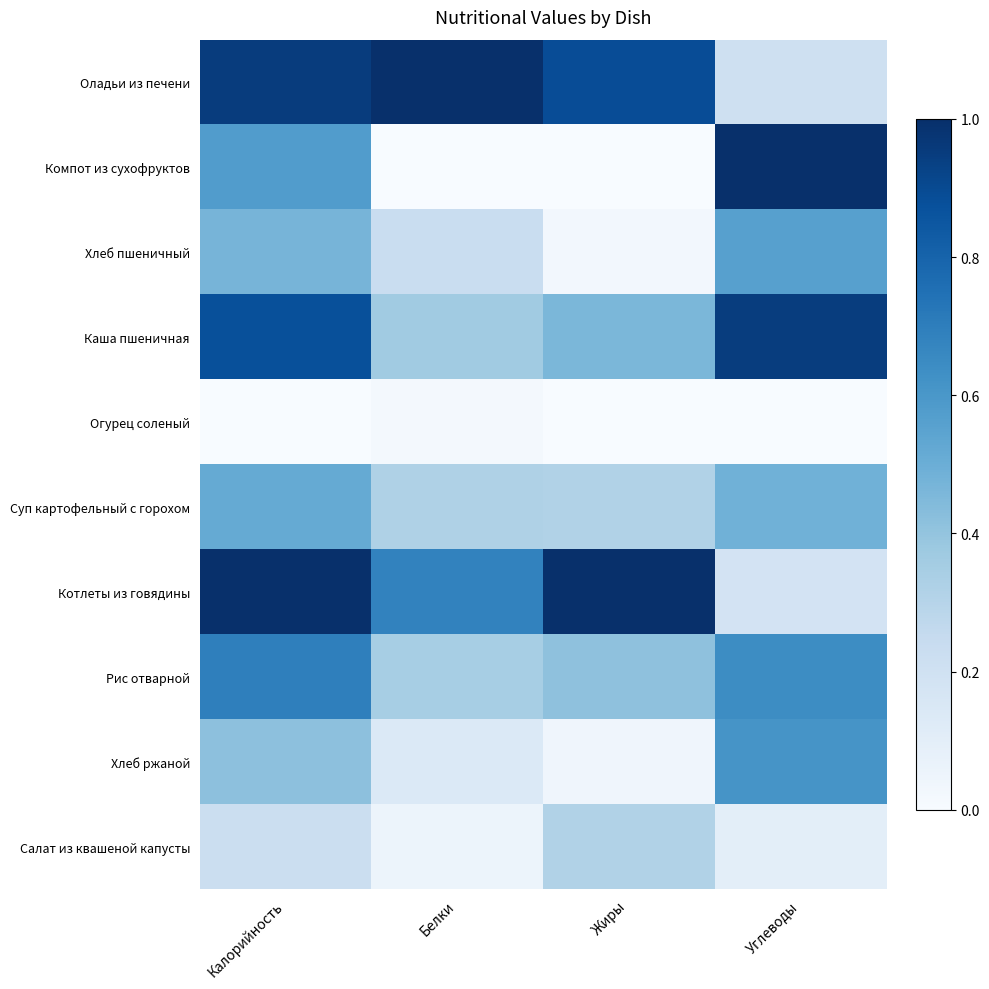

Reading left to right, transcribe all the data shown in this chart.

Оладьи из печени: Калорийность=1.0	Белки=1.0	Жиры=0.9	Углеводы=0.2
Компот из сухофруктов: Калорийность=0.6	Белки=0.0	Жиры=0.0	Углеводы=1.0
Хлеб пшеничный: Калорийность=0.5	Белки=0.2	Жиры=0.0	Углеводы=0.6
Каша пшеничная: Калорийность=0.9	Белки=0.4	Жиры=0.5	Углеводы=0.9
Огурец соленый: Калорийность=0.0	Белки=0.0	Жиры=0.0	Углеводы=0.0
Суп картофельный с горохом: Калорийность=0.5	Белки=0.3	Жиры=0.3	Углеводы=0.5
Котлеты из говядины: Калорийность=1.0	Белки=0.7	Жиры=1.0	Углеводы=0.2
Рис отварной: Калорийность=0.7	Белки=0.3	Жиры=0.4	Углеводы=0.6
Хлеб ржаной: Калорийность=0.4	Белки=0.1	Жиры=0.0	Углеводы=0.6
Салат из квашеной капусты: Калорийность=0.2	Белки=0.1	Жиры=0.3	Углеводы=0.1